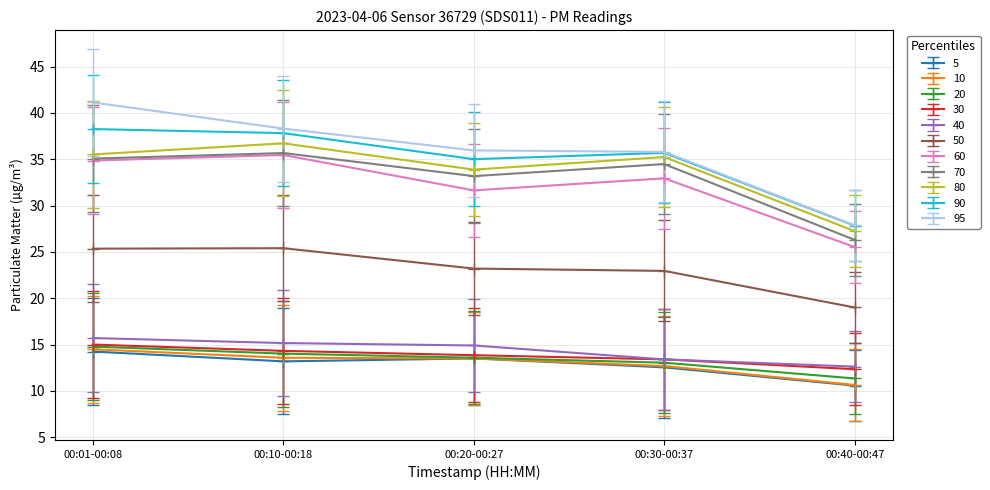

True or false: 70 has more than 0 interior local peaks.

True